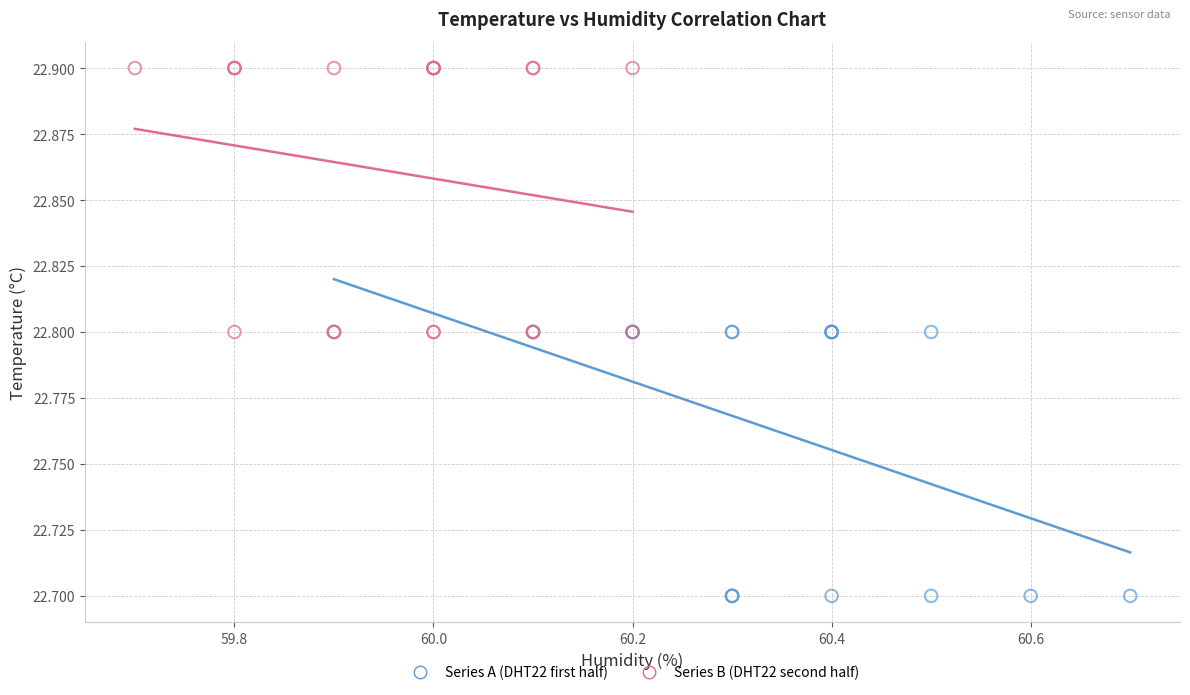

Which series reaches the minimum Y coordinate?

Series A (DHT22 first half)